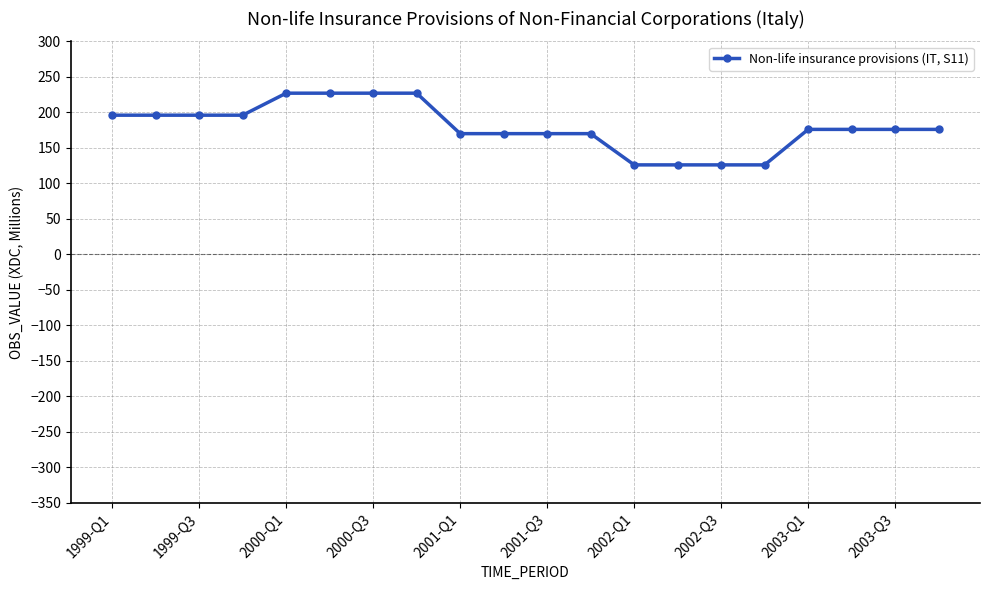

Reading left to right, transcribe all the data shown in this chart.

196	196	196	196	227	227	227	227	170	170	170	170	126	126	126	126	176	176	176	176